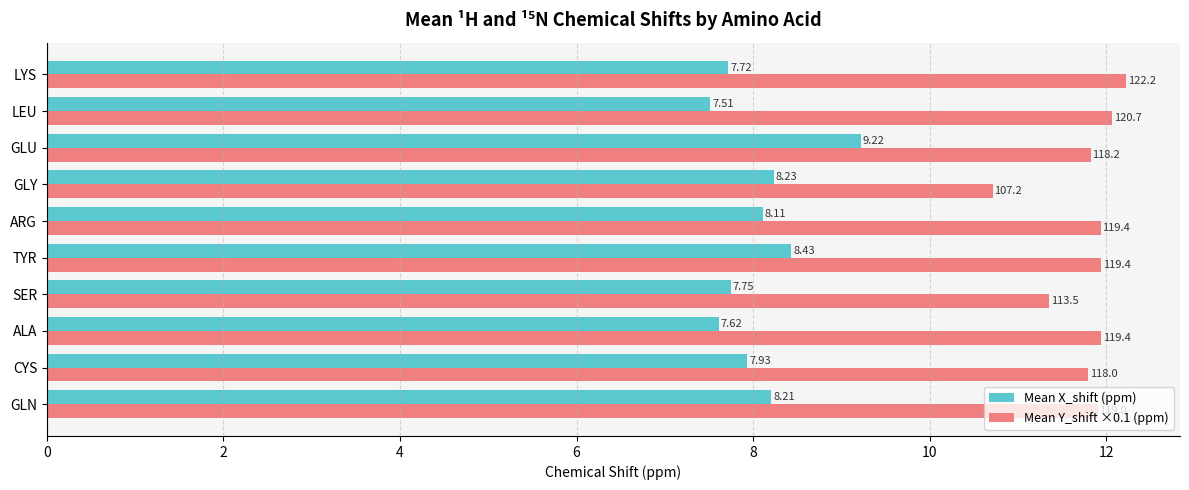

What is the difference between the maximum and minimum values in the Mean Y_shift ×0.1 (ppm) series?

1.5